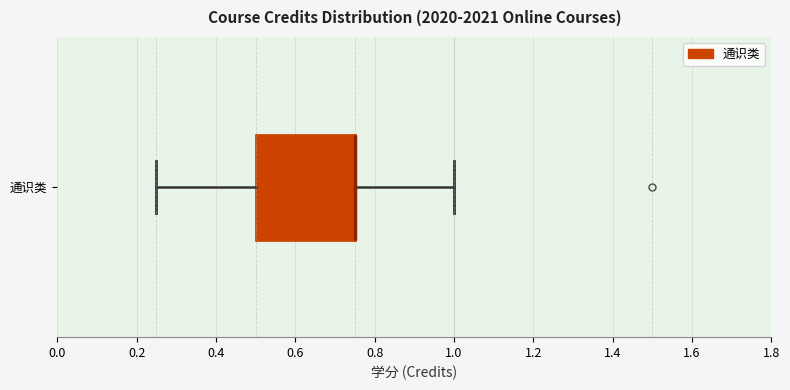

Where is the left edge of the box for 通识类 on the x-axis? The values are not printed on the chart, so give them approximately, as read against the axis.

0.50